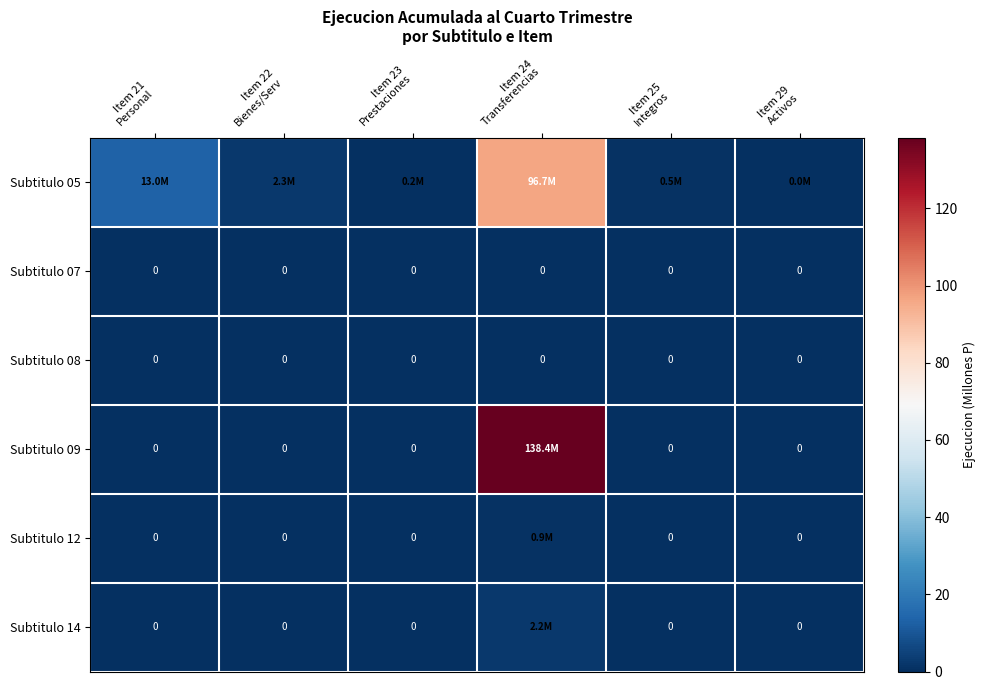

Between Item 23 Prestaciones and Item 25 Integros, which series saw the biggest shift?

Subtitulo 05